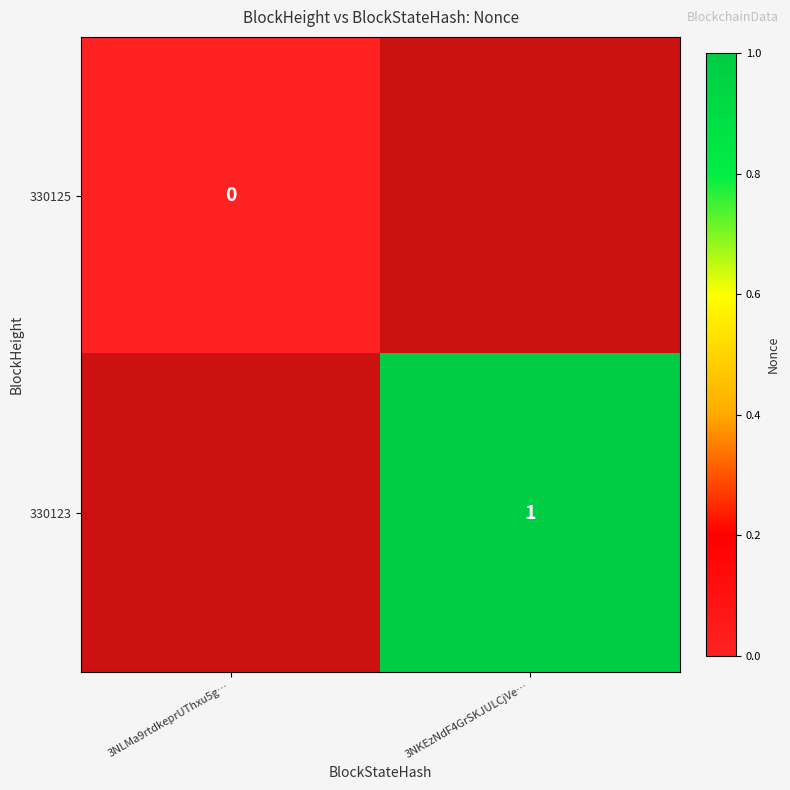

The value of 330123 at 3NKEzNdF4GrSKJULCjVe… is 2. True or false?

False